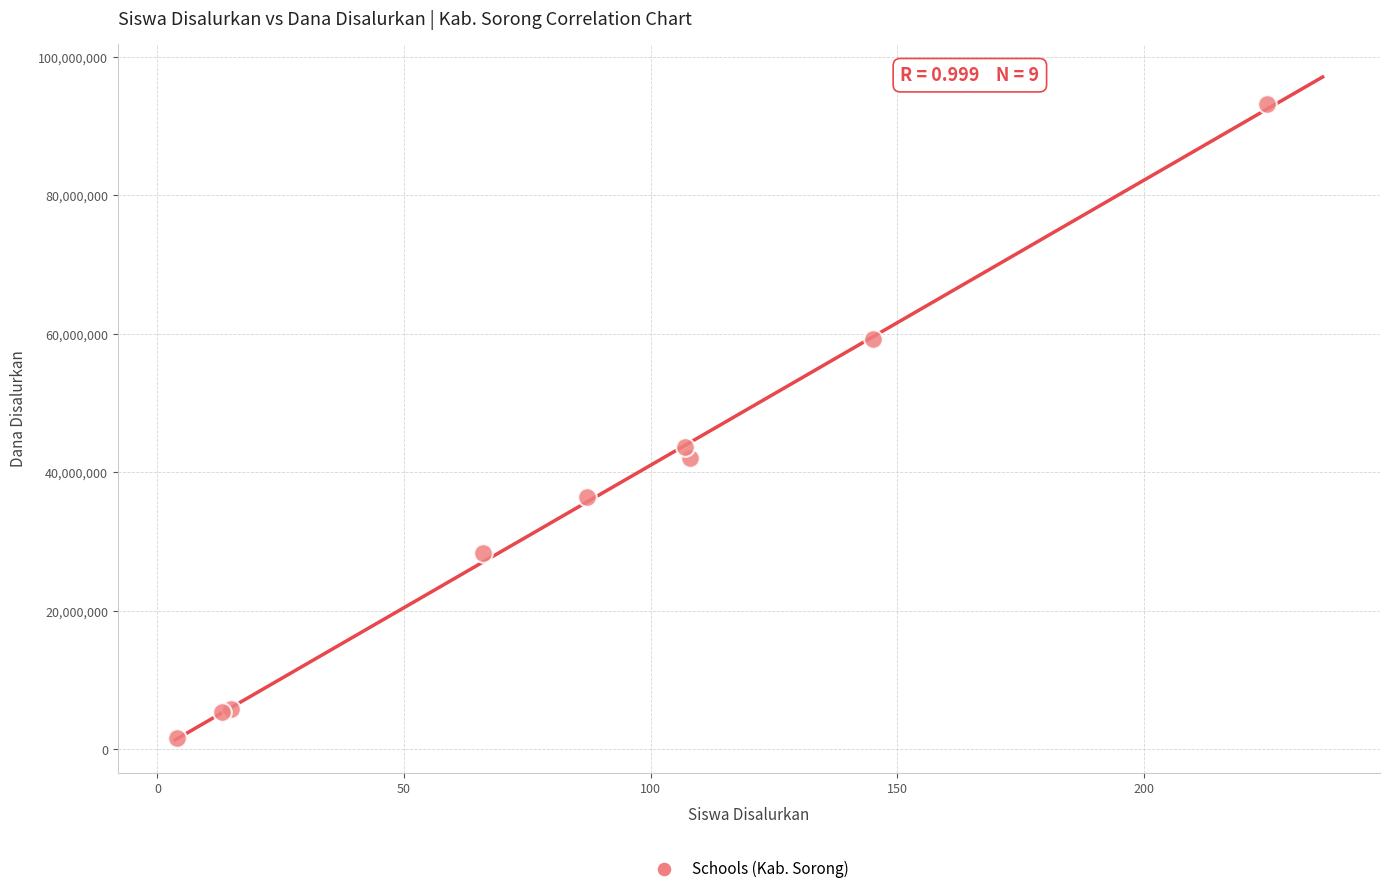

What Y value in the scatter plot is closest to 47362500?

43650000